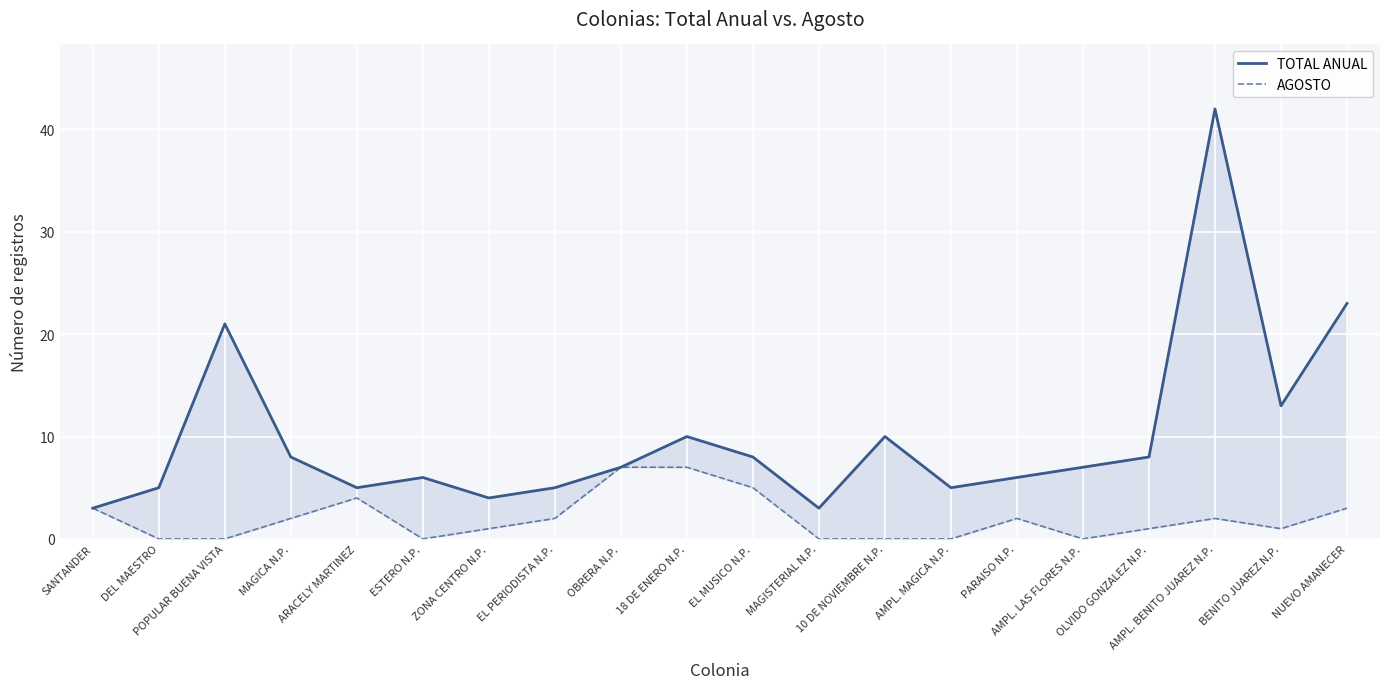

Which series has the largest range (max minus min)?

TOTAL ANUAL